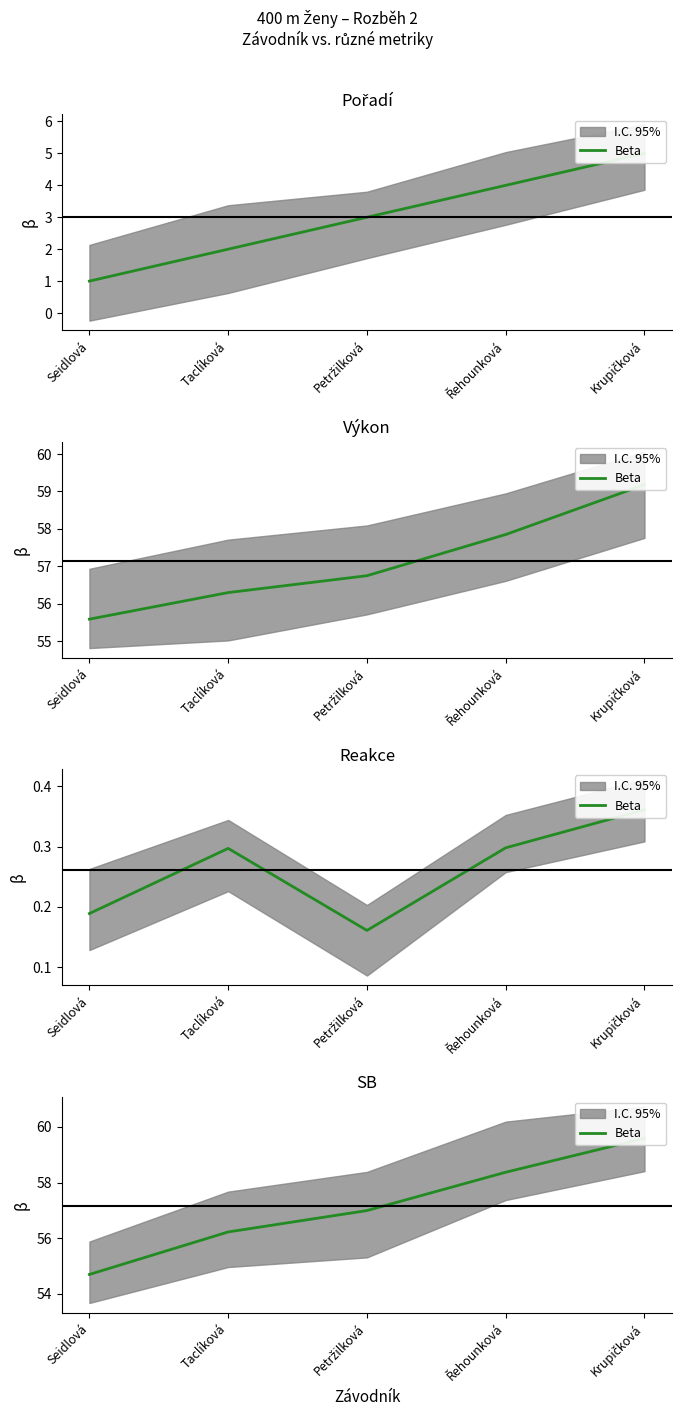

Does the chart have visible grid lines?

No